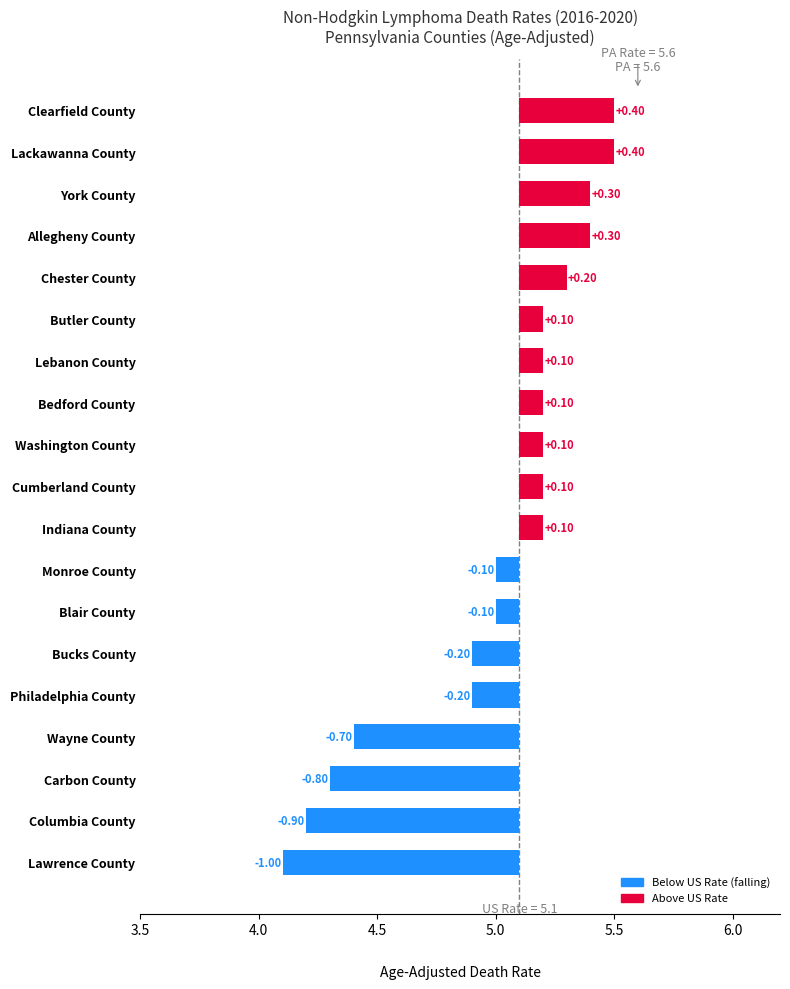

What position from the left is Bedford County?

12